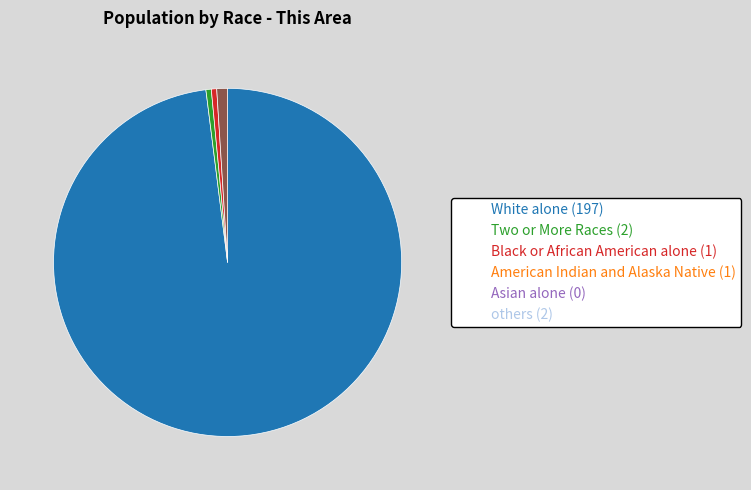

Does any single category account for the majority?

Yes